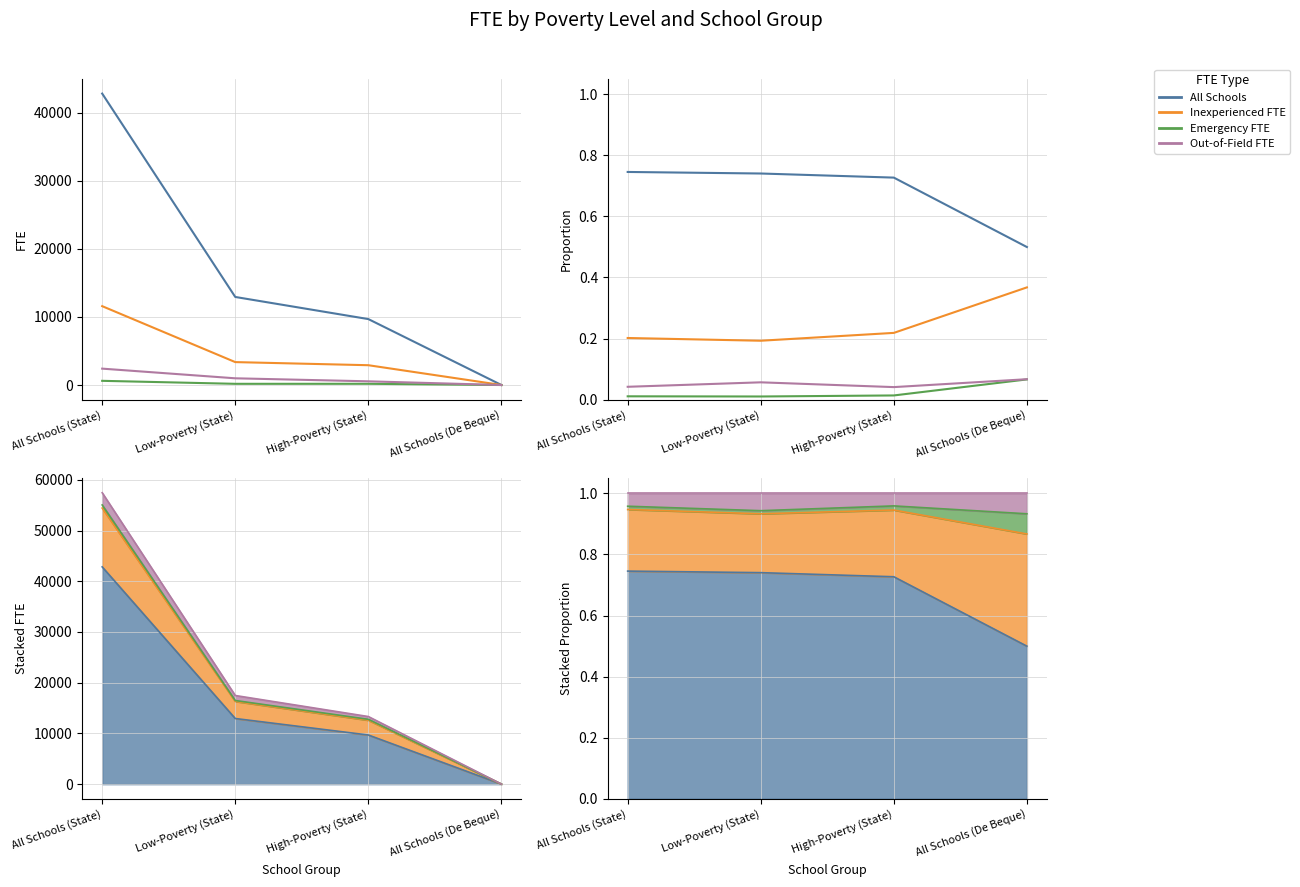

Rank the series at High-Poverty (State) from highest to lowest value.

All Schools, Inexperienced FTE, Out-of-Field FTE, Emergency FTE